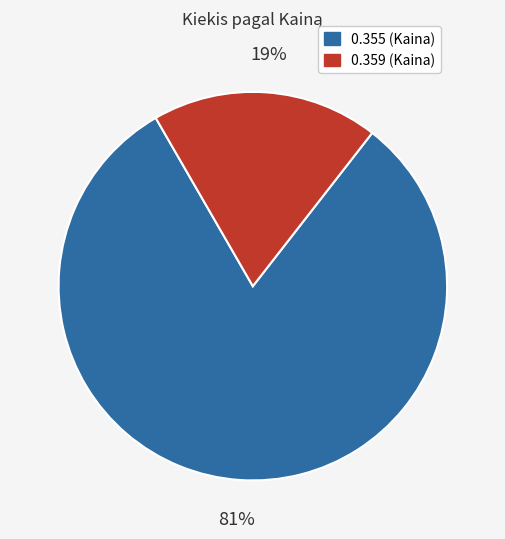

Does any single category account for the majority?

Yes